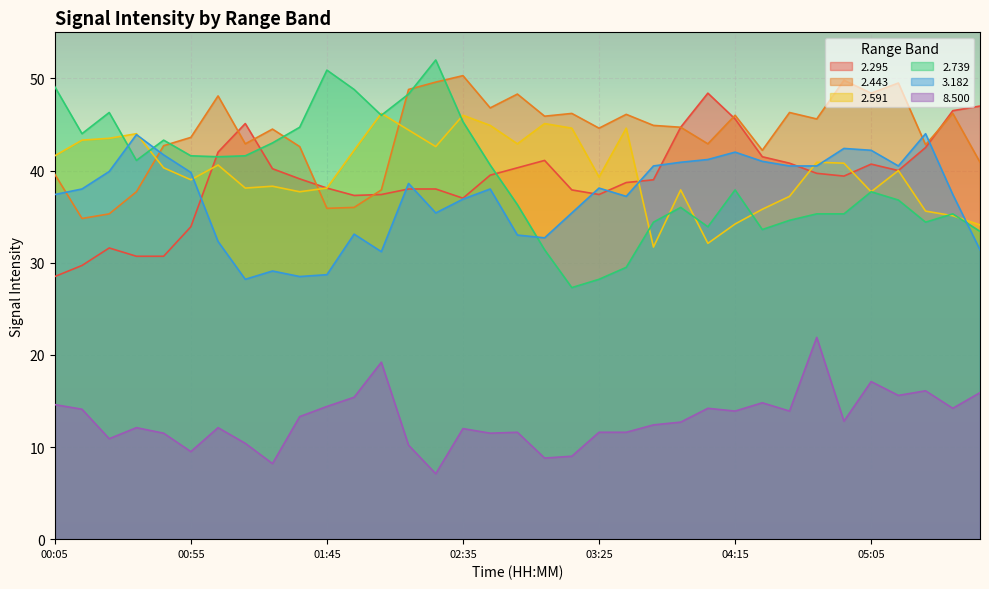

What is the smallest value displayed?

7.1